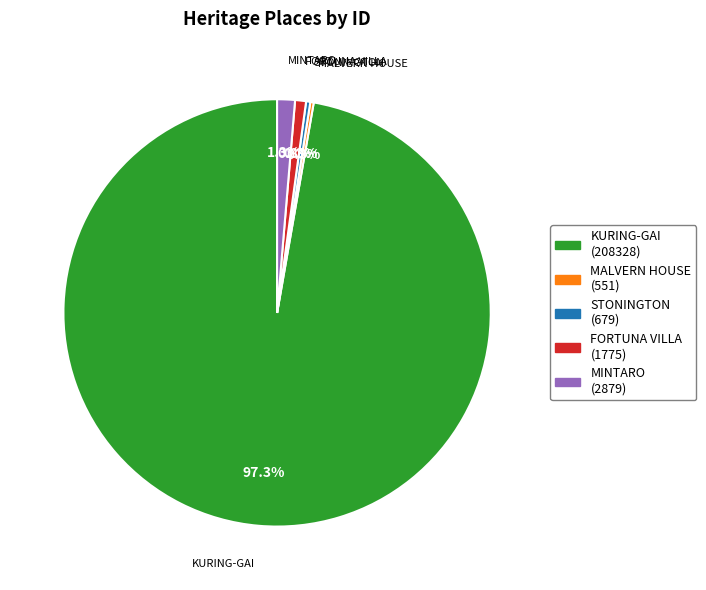

How much of the chart is everything except STONINGTON (679)?

99.7%